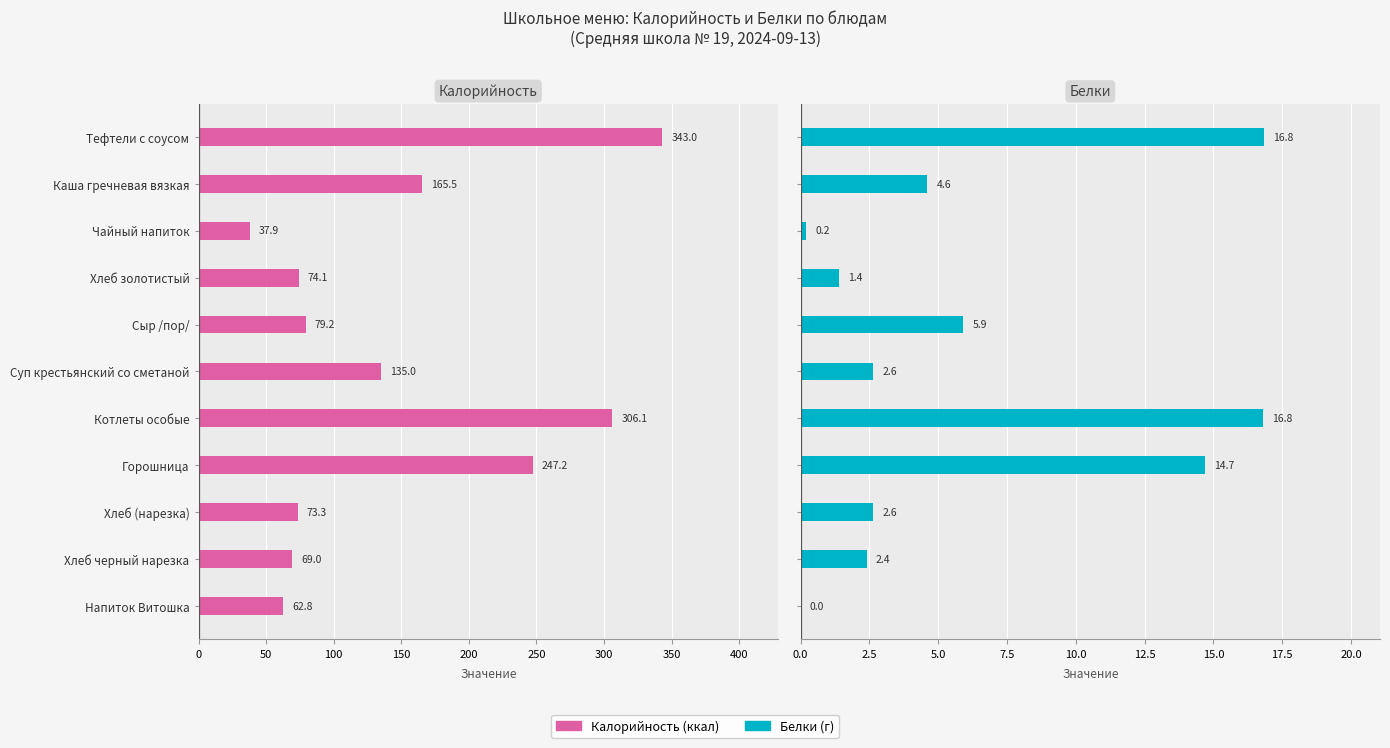

How many groups of bars are there?

11